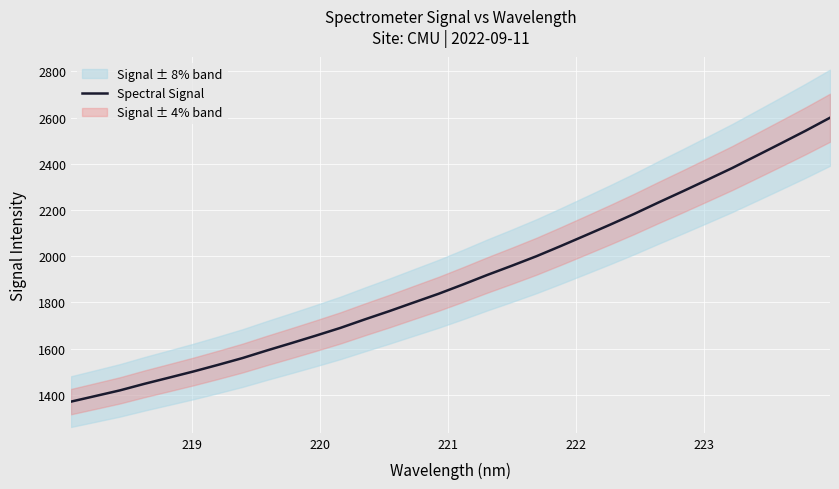

What is the minimum value shown in the chart?

1371.0